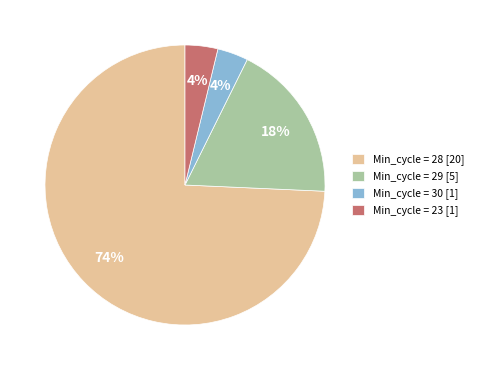

Does any single category account for the majority?

Yes